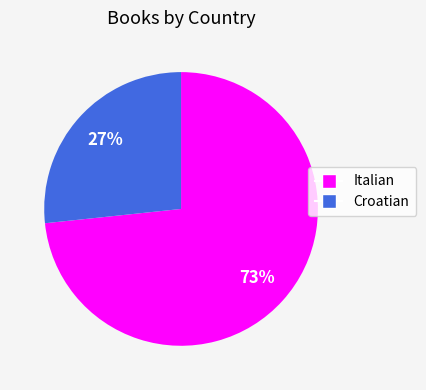

To the nearest percent, what is the average slice percentage?

50%